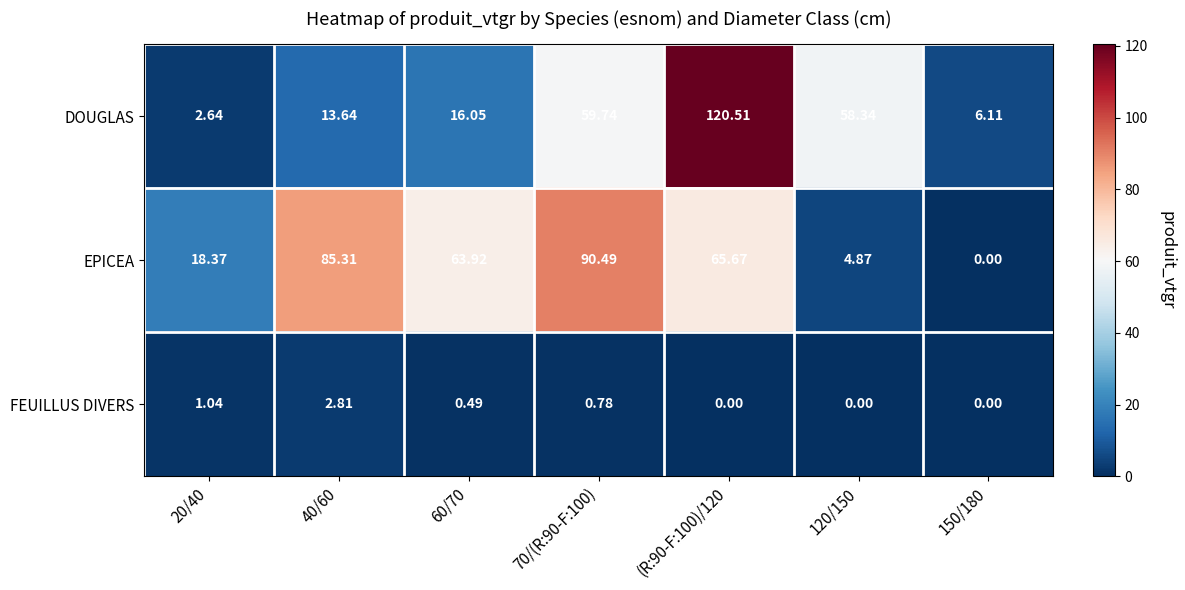

Which series has the largest total across all categories?

EPICEA